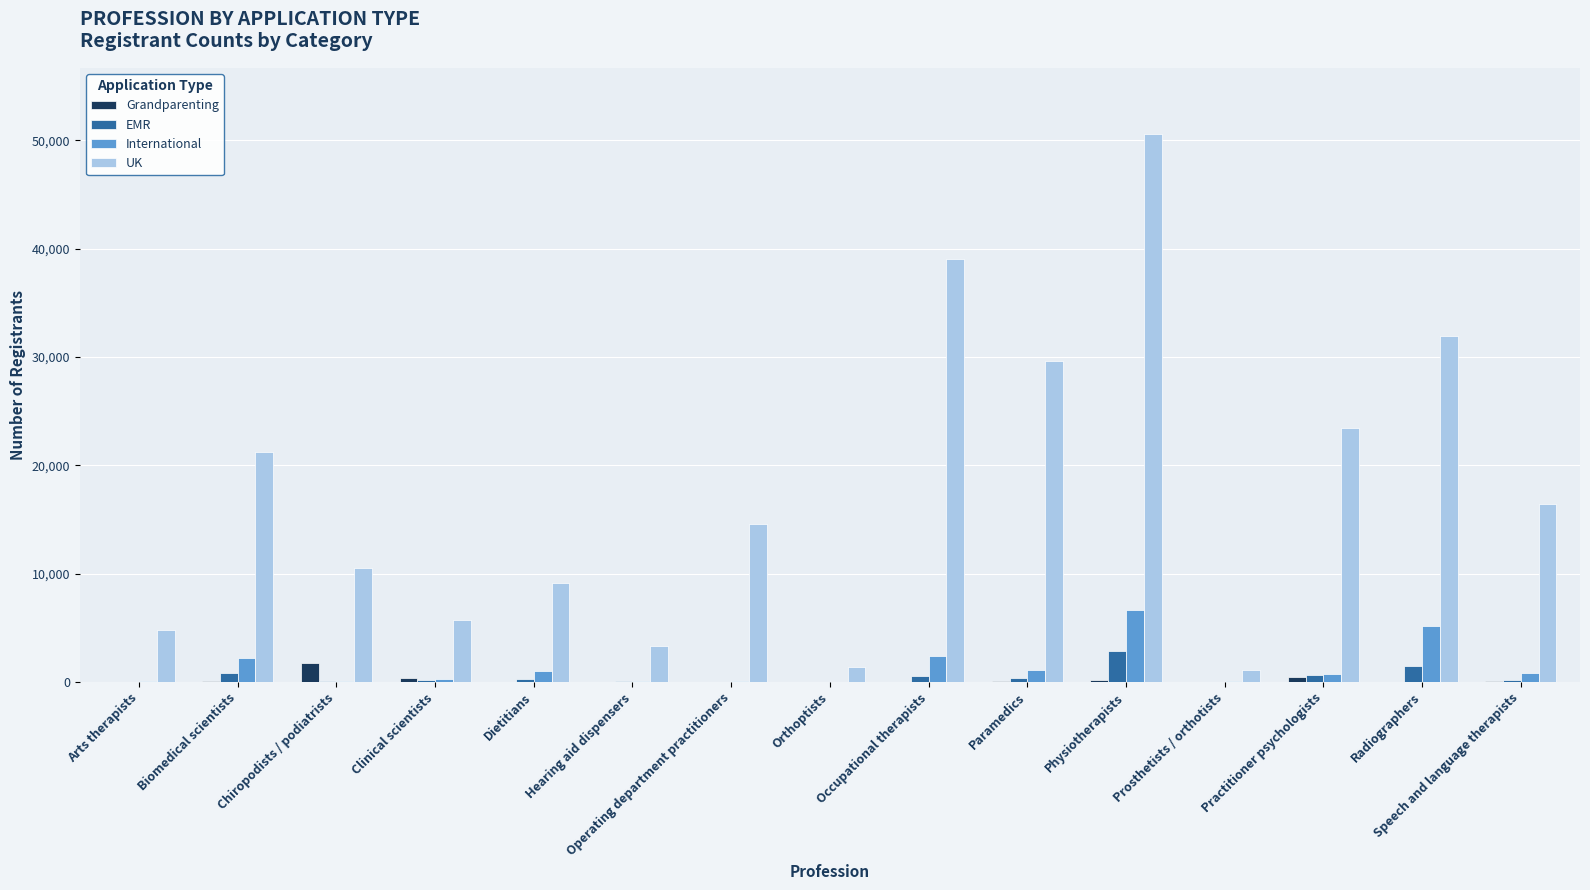

What is the sum of all UK values?

262952